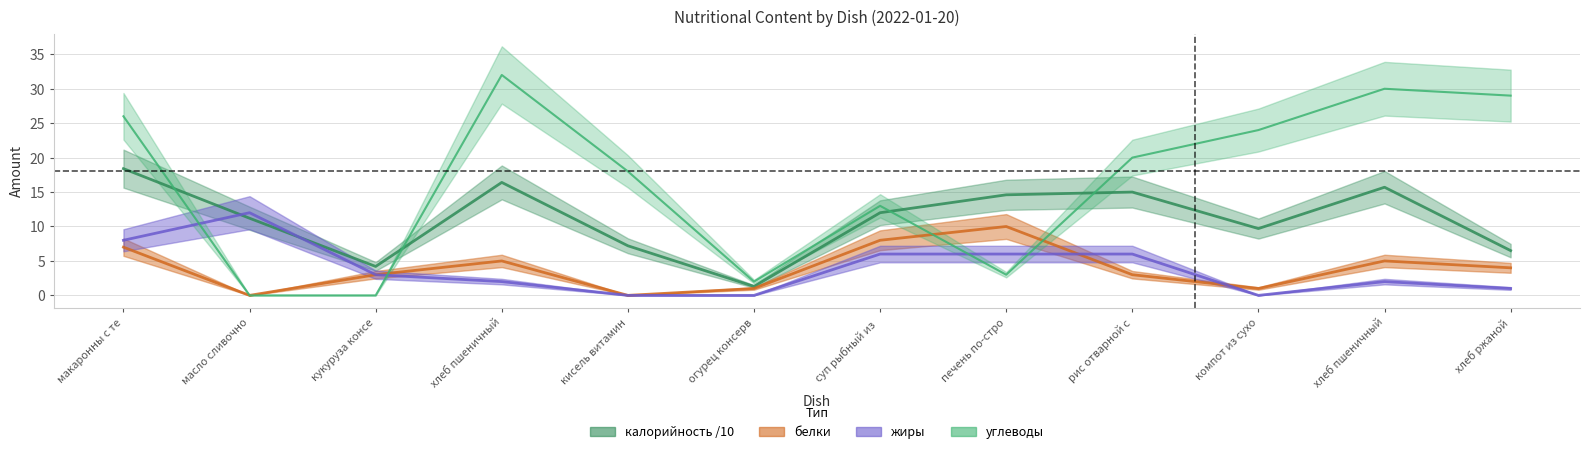

At how many categories does at least one series exceed 20?

5